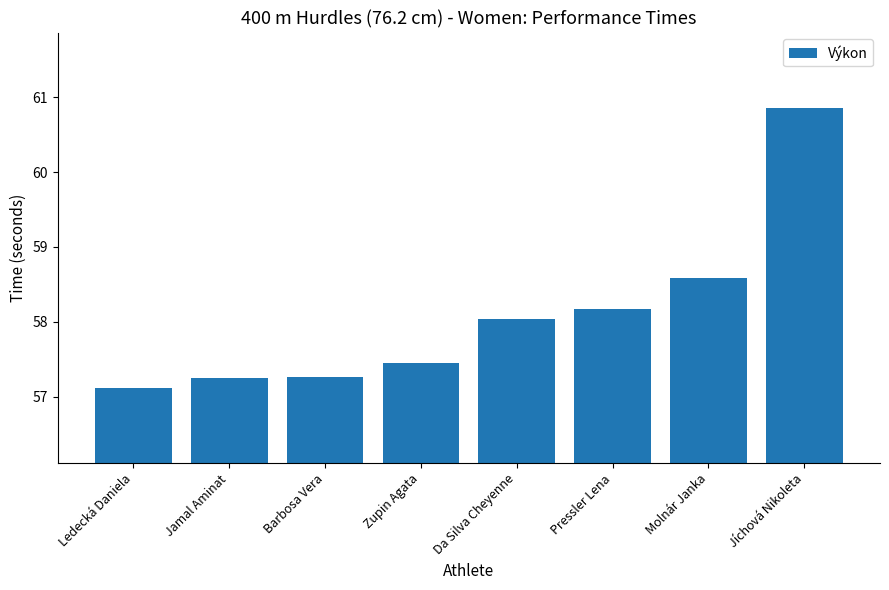

What is the label of the 3rd bar from the right?

Pressler Lena